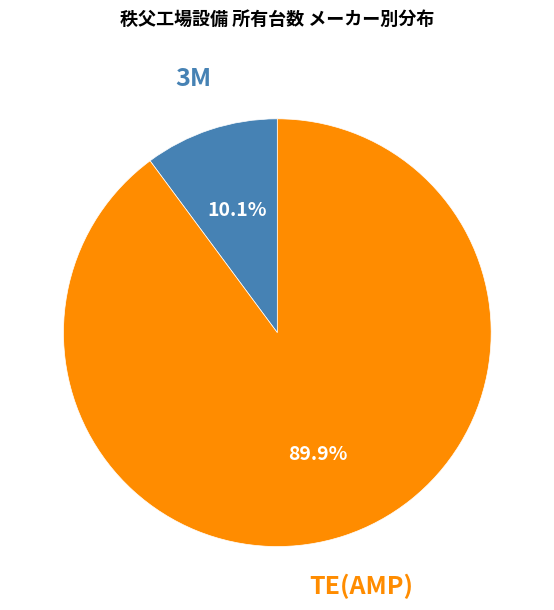

Does any single category account for the majority?

Yes